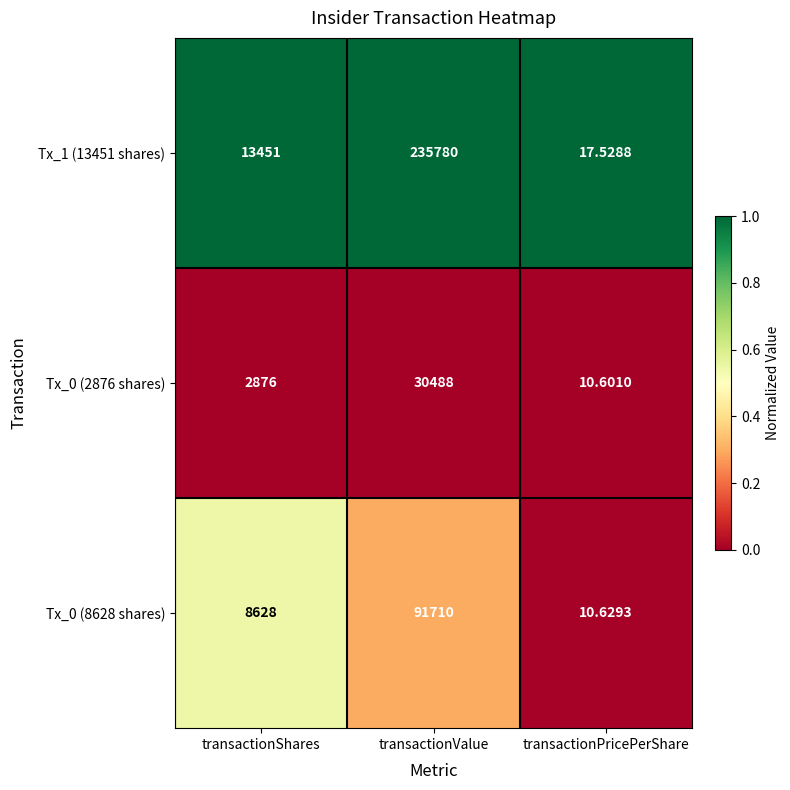

List the labels in order of Tx_0 (8628 shares) value, largest first.

transactionValue, transactionShares, transactionPricePerShare